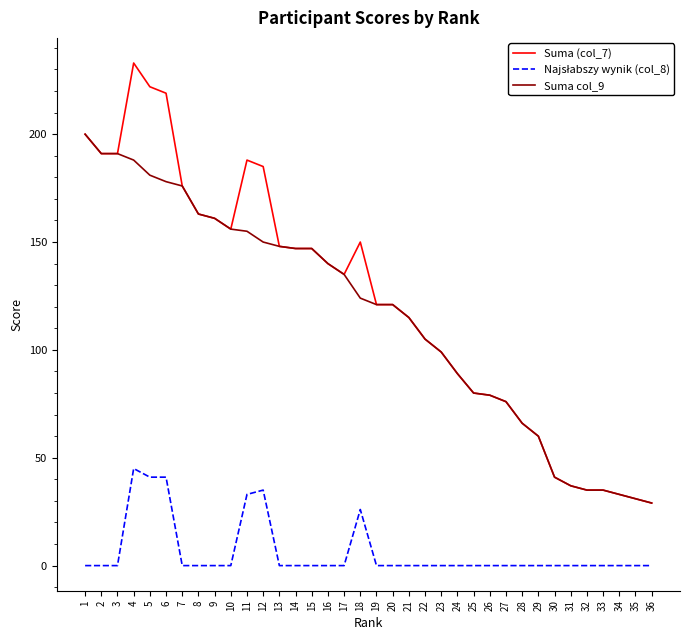

What is the difference between the highest and lowest values at 6?

178